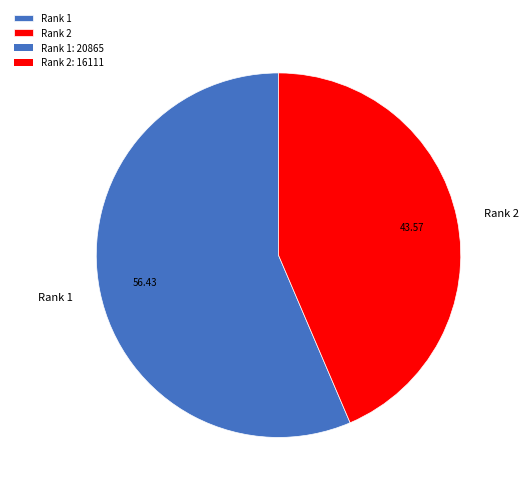

How many slices are in this pie chart?

2